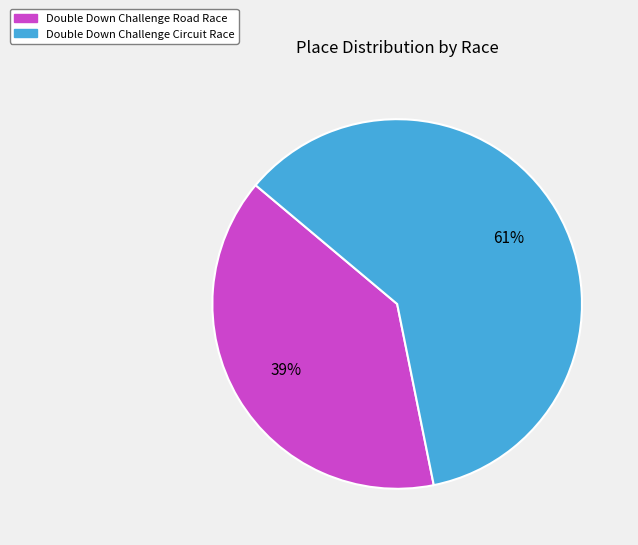

True or false: Double Down Challenge Road Race accounts for 39% of the total.

True